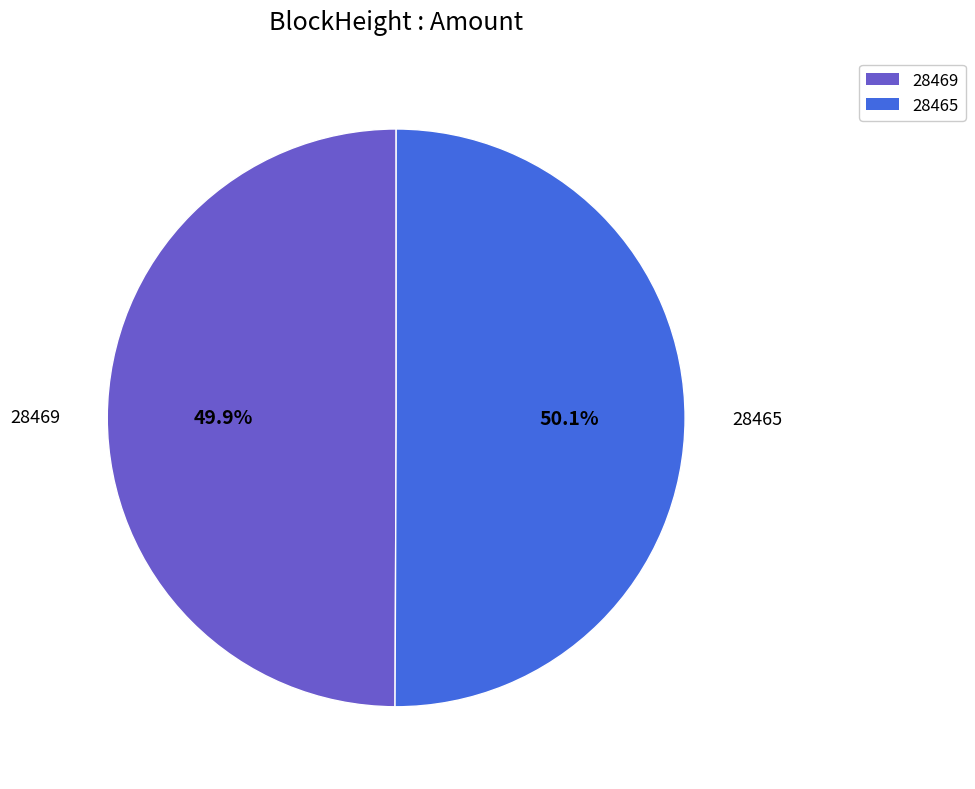

Approximately how many times larger is the value at 28465 compared to 28469?

1.0